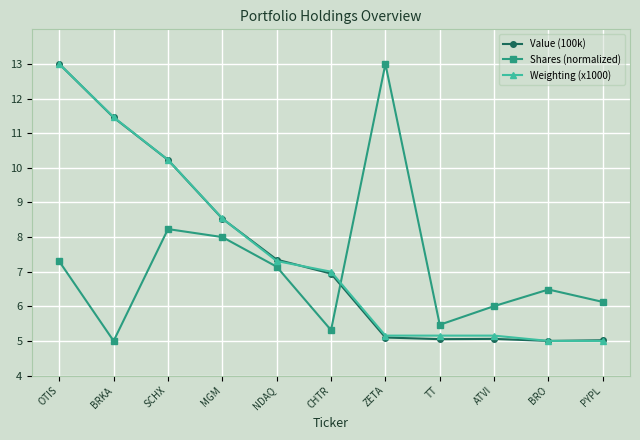

The Value (100k) series shows 9.7 at NDAQ. True or false?

False